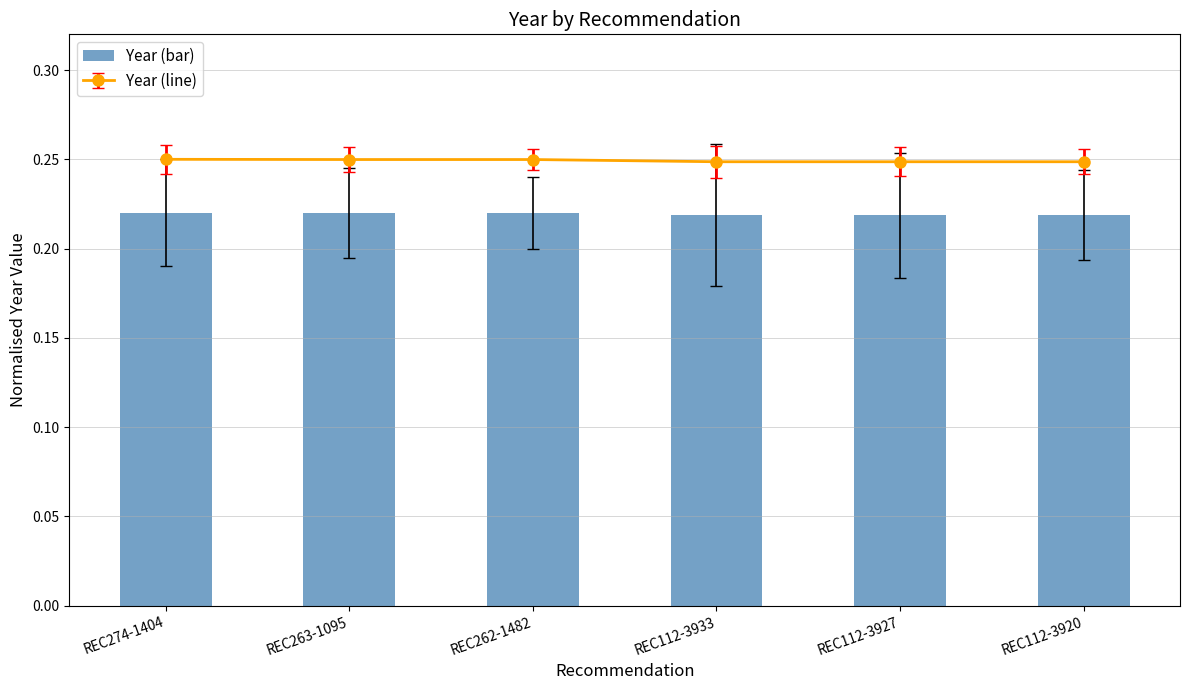

List the labels in order of value, largest first.

REC274-1404, REC263-1095, REC262-1482, REC112-3933, REC112-3927, REC112-3920